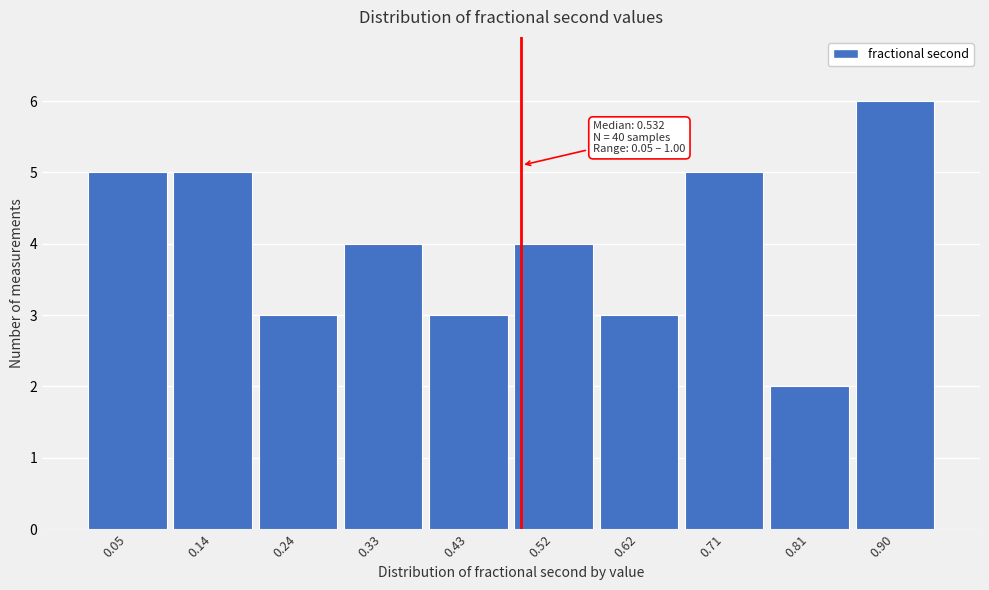

Reading left to right, what are all the values shown in this chart?

5	5	3	4	3	4	3	5	2	6